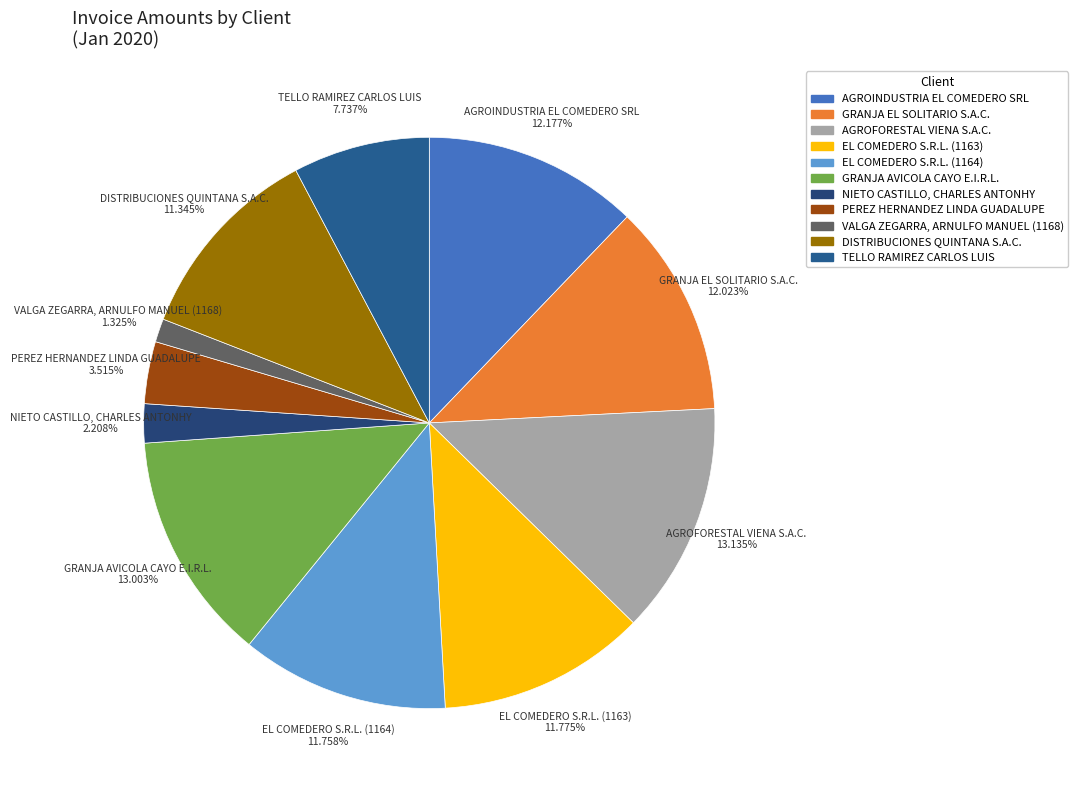

Count the number of slices in the pie.

11